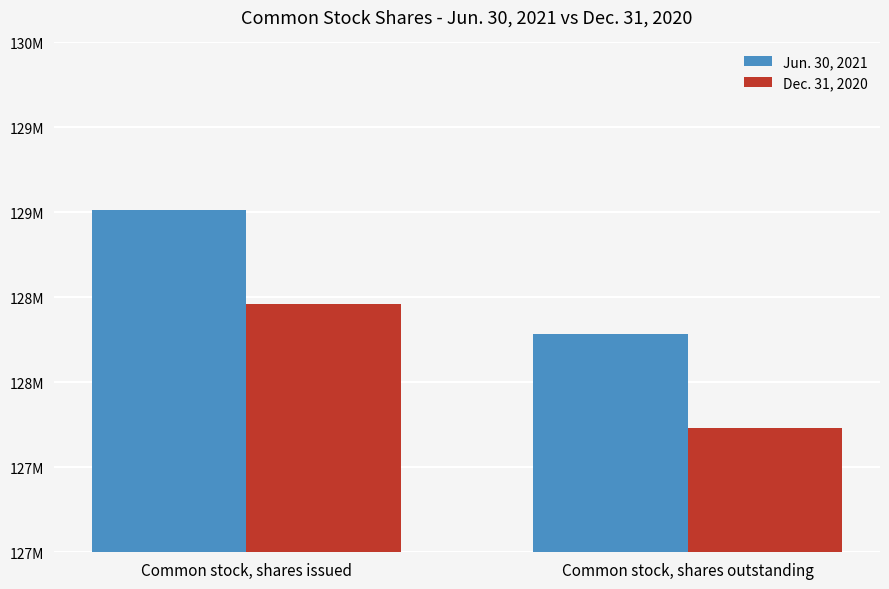

What is the difference between the maximum and minimum values in the Jun. 30, 2021 series?

728548